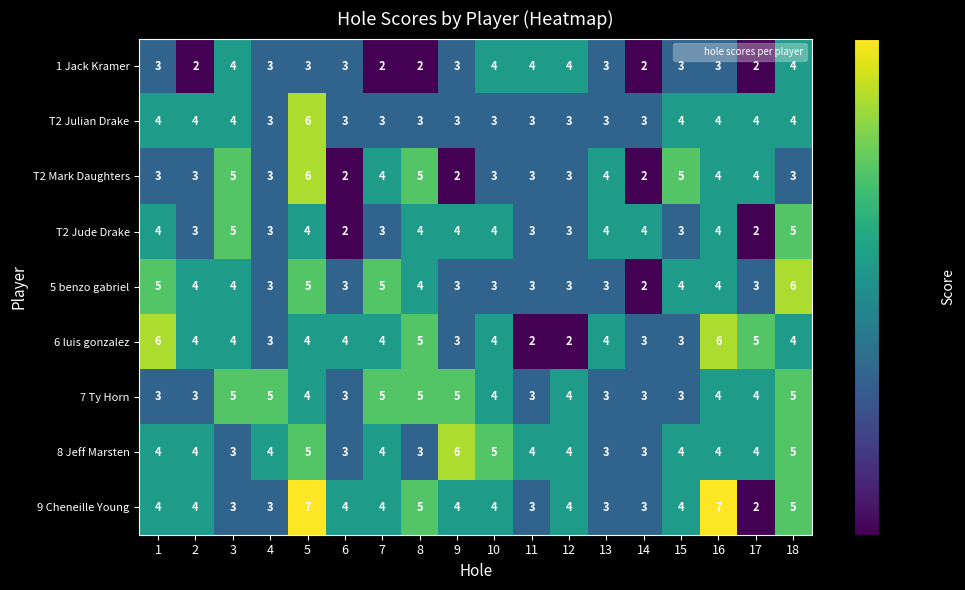

The 8 Jeff Marsten series shows 5 at 18. True or false?

True